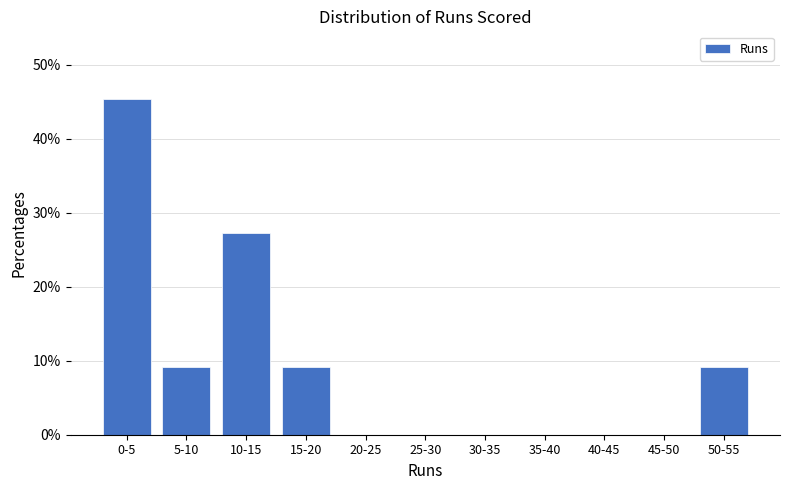

Reading left to right, list all the values displayed in this chart.

0-5=45.5	5-10=9.1	10-15=27.3	15-20=9.1	20-25=0.0	25-30=0.0	30-35=0.0	35-40=0.0	40-45=0.0	45-50=0.0	50-55=9.1